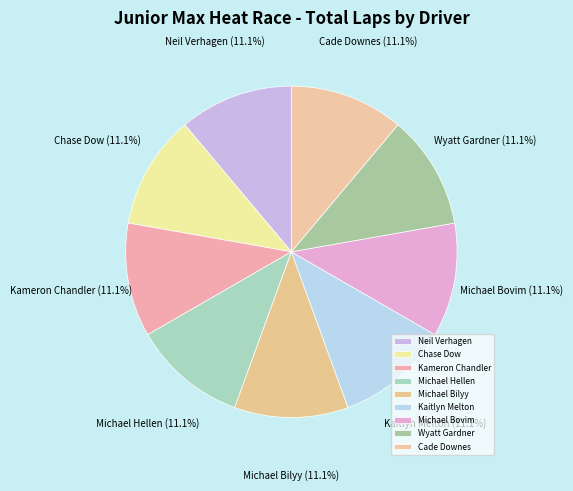

True or false: Cade Downes accounts for 11% of the total.

True